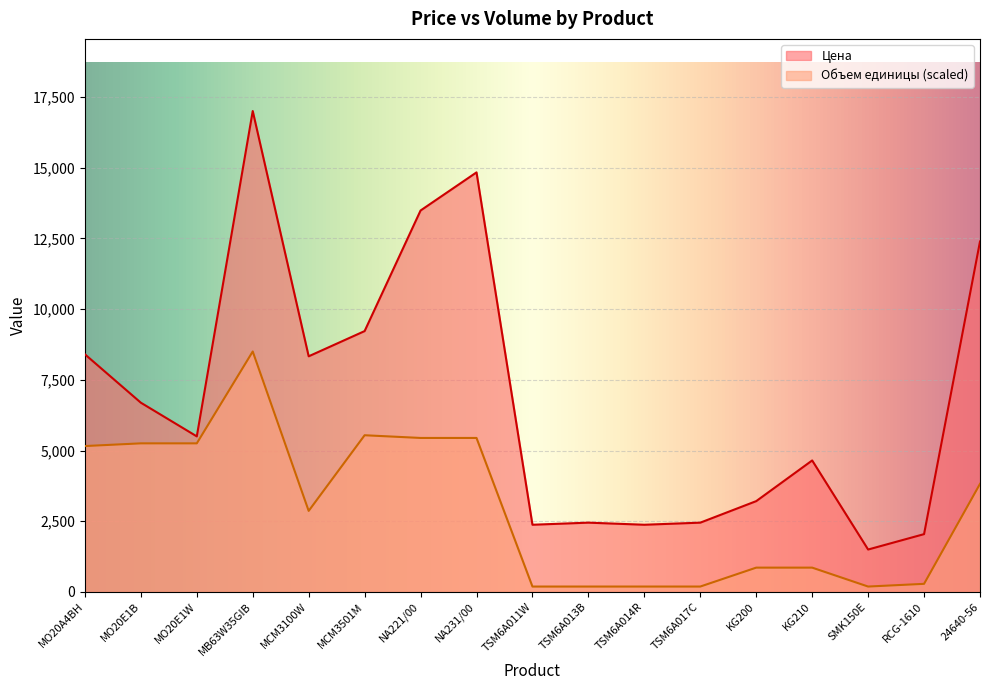

True or false: Объем единицы and Цена cross at least once.

False